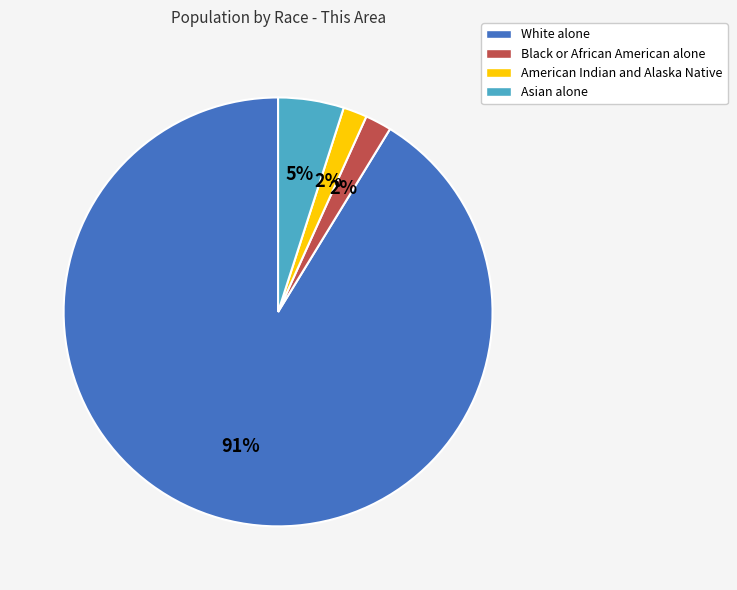

How many segments does this pie chart have?

4